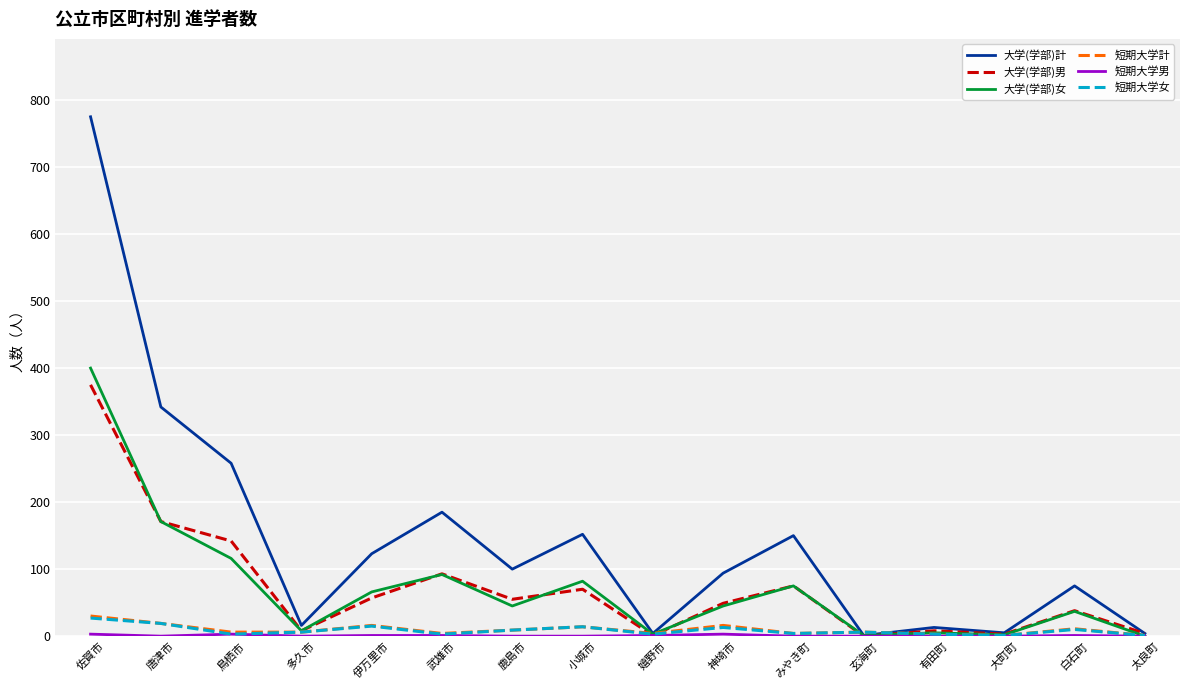

What is the difference between the highest and lowest values at 佐賀市?

772